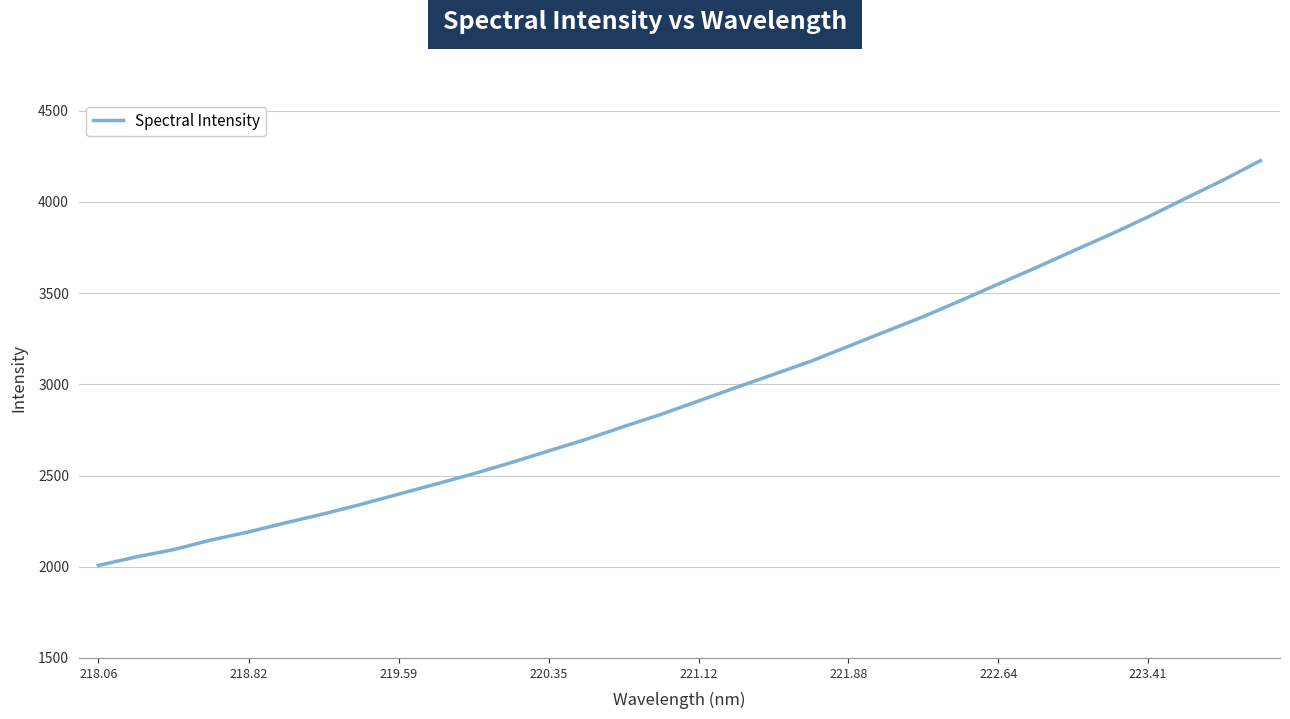

What is the difference between the maximum and minimum values?

2218.8